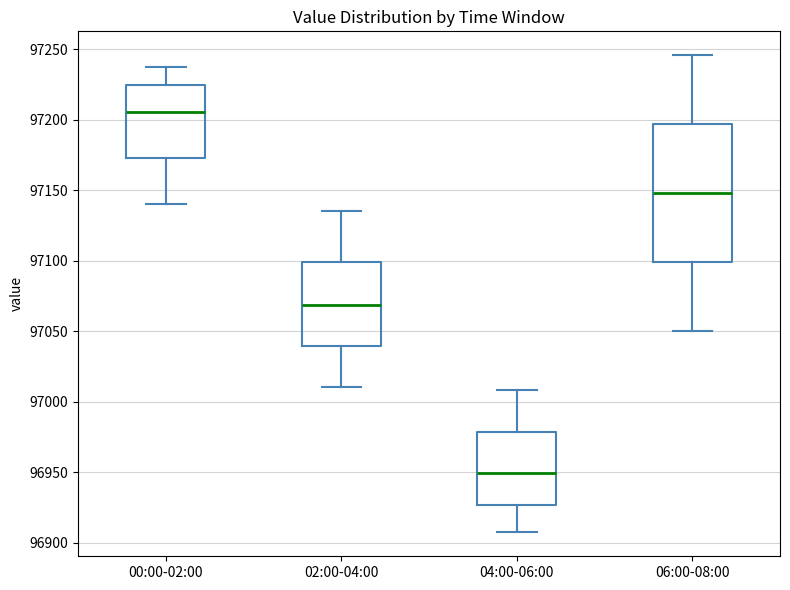

Which box is the tallest, from its lower edge to its upper edge?

06:00-08:00